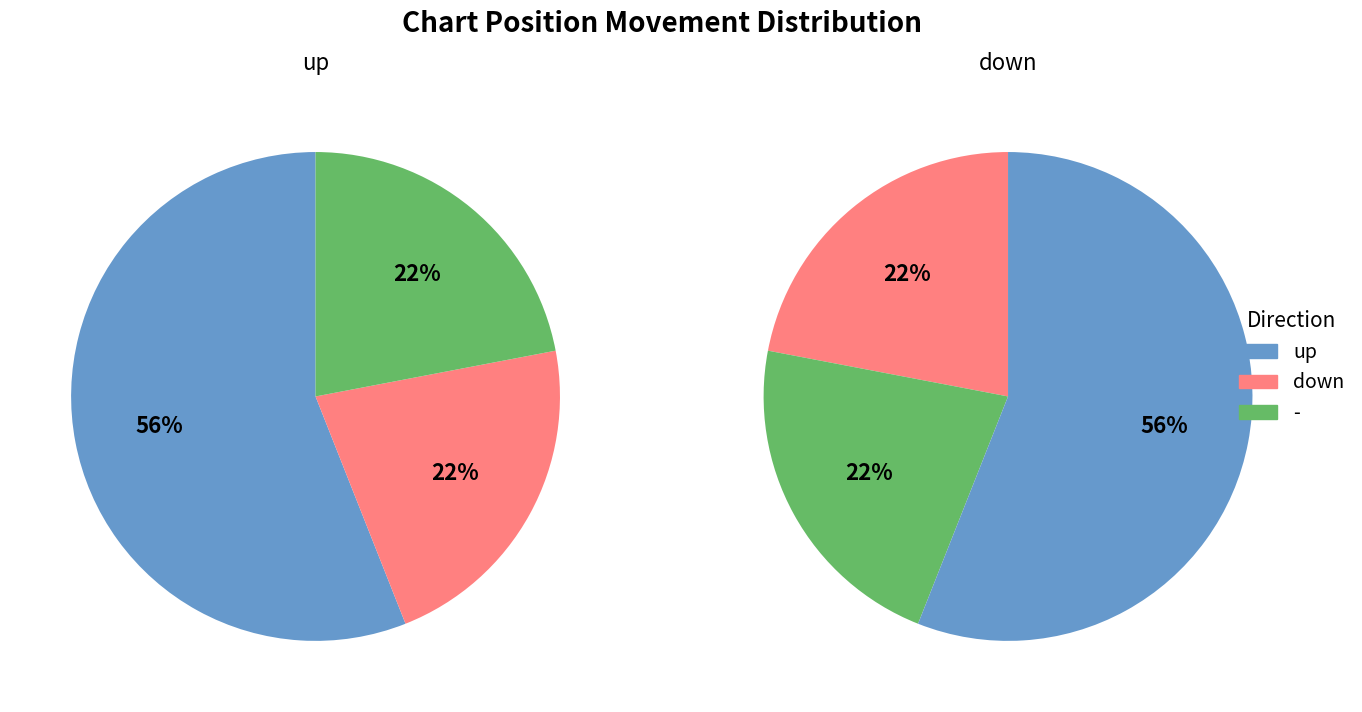

The down slice represents 31% of the pie. True or false?

False